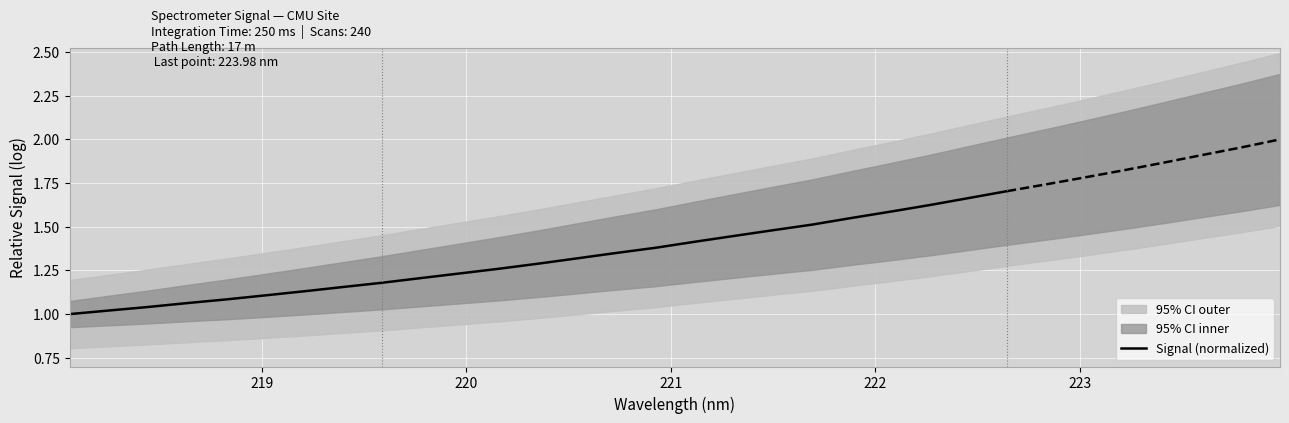

How many categories are shown in the chart?

25